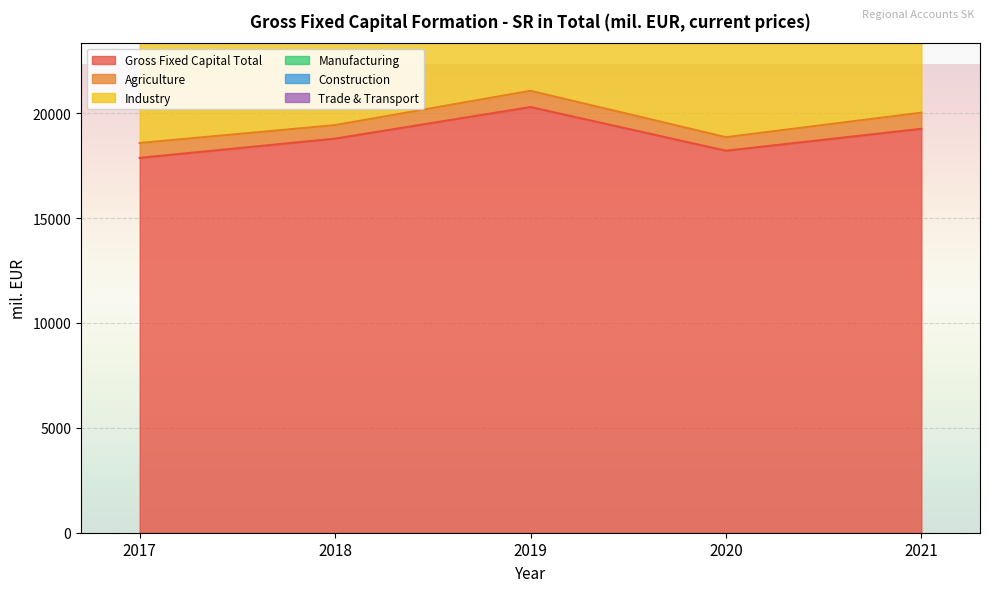

What is the difference between the highest and lowest values at 2017?

17159.9